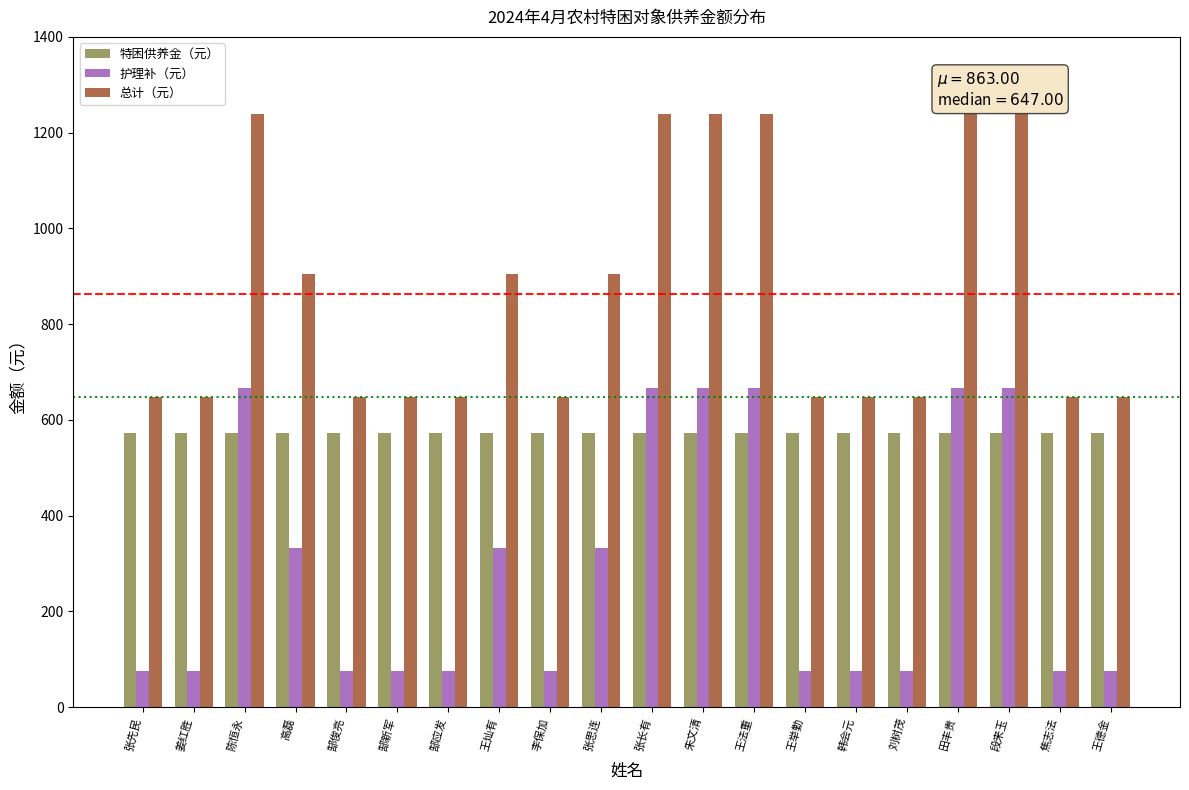

What is the difference between the highest and lowest values at 张思连?

572